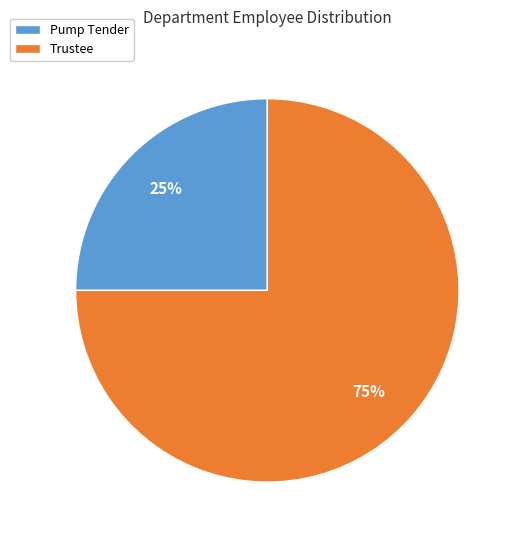

To the nearest percent, what is the combined percentage of Pump Tender and Trustee?

100%